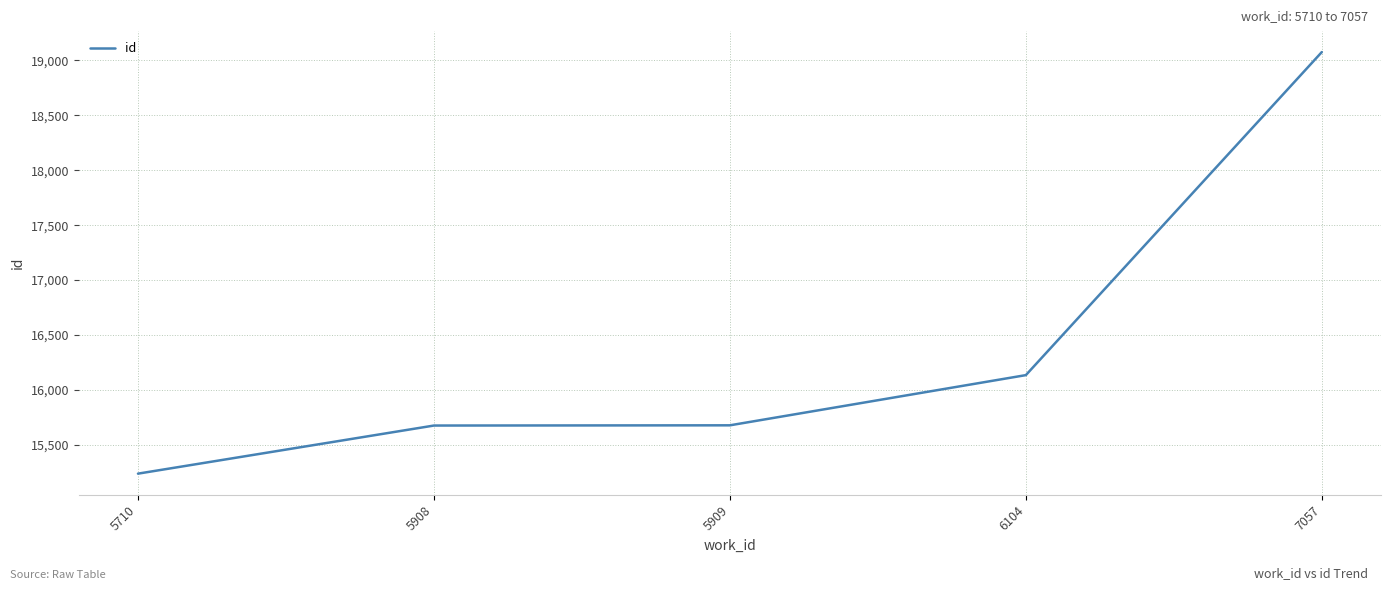

Read the value at 5909.

15678